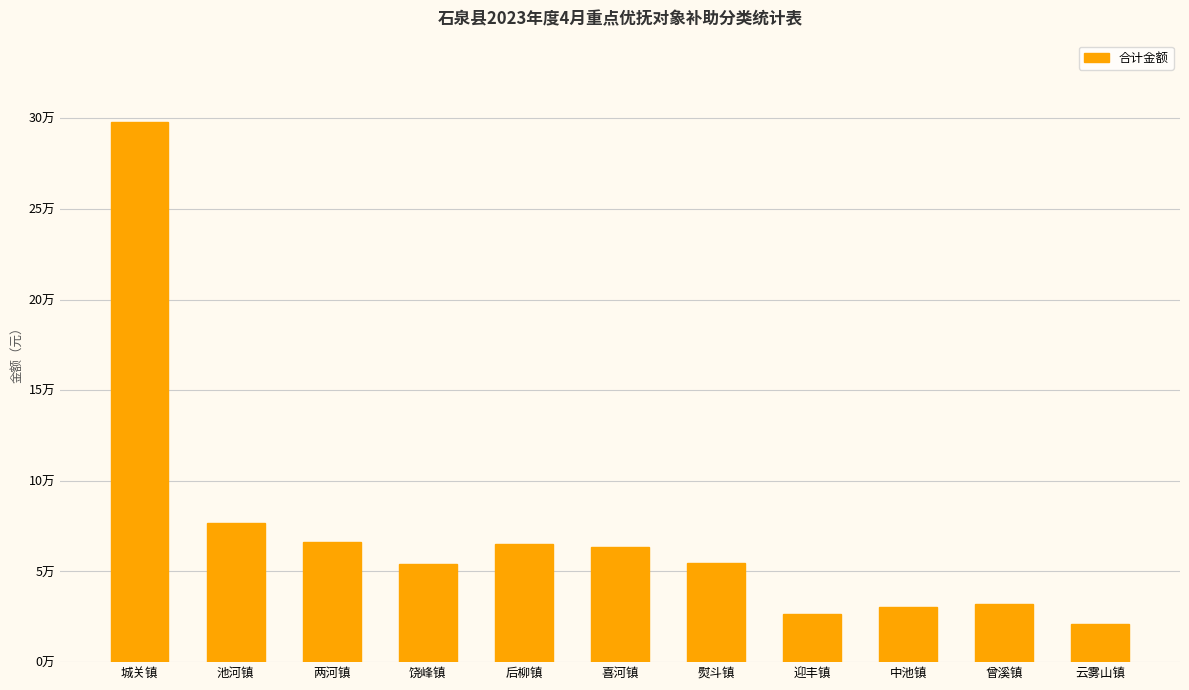

What is the label of the 4th bar from the left?

饶峰镇